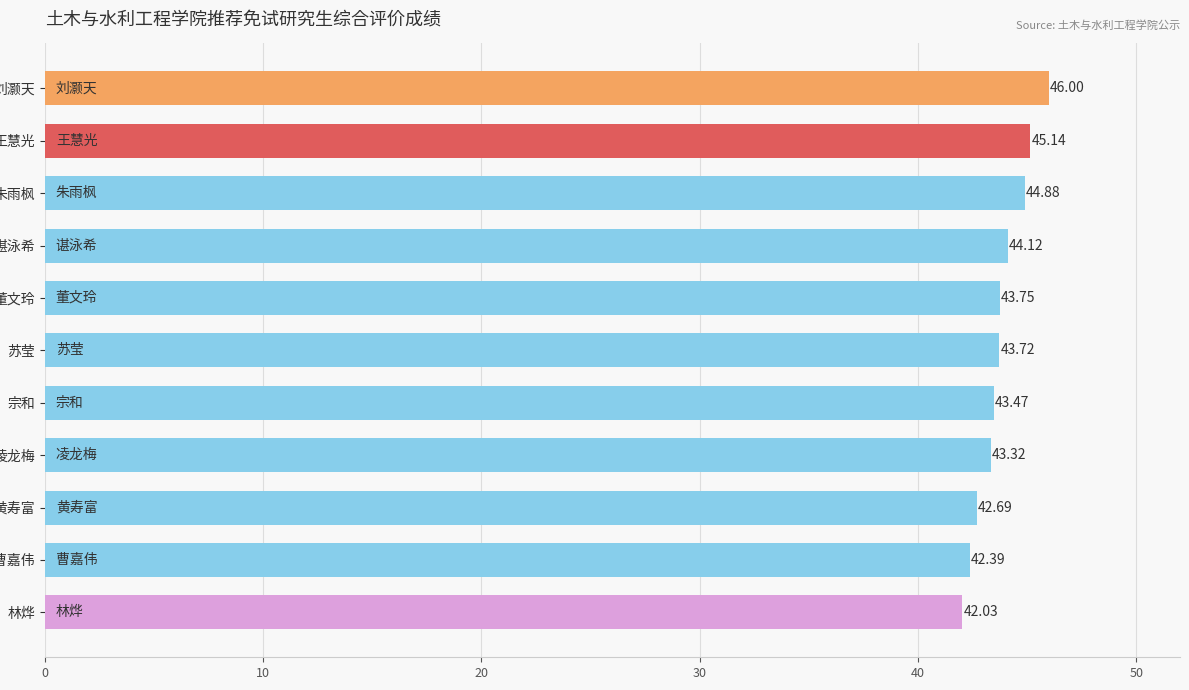

What is the difference between the maximum and second lowest values?

3.6